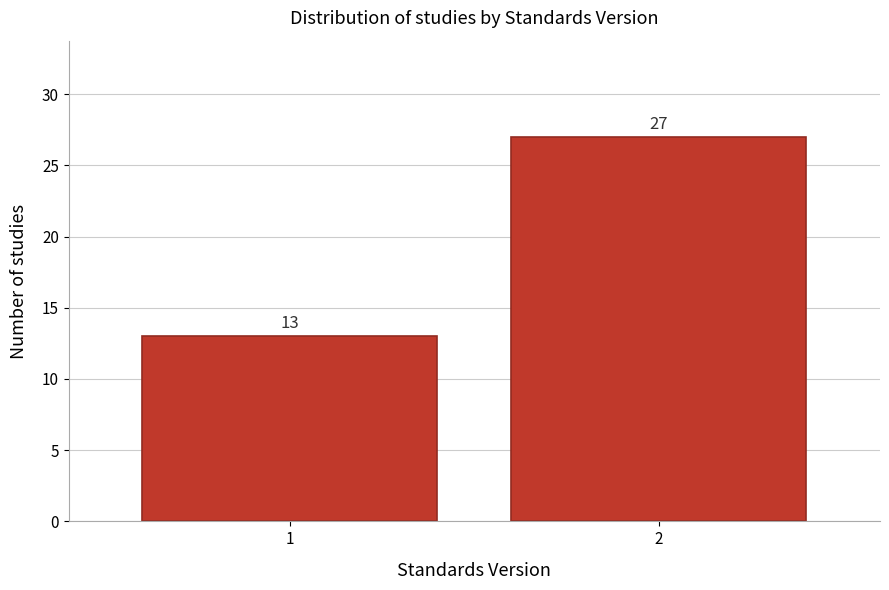

Reading right to left, transcribe all the data shown in this chart.

27	13